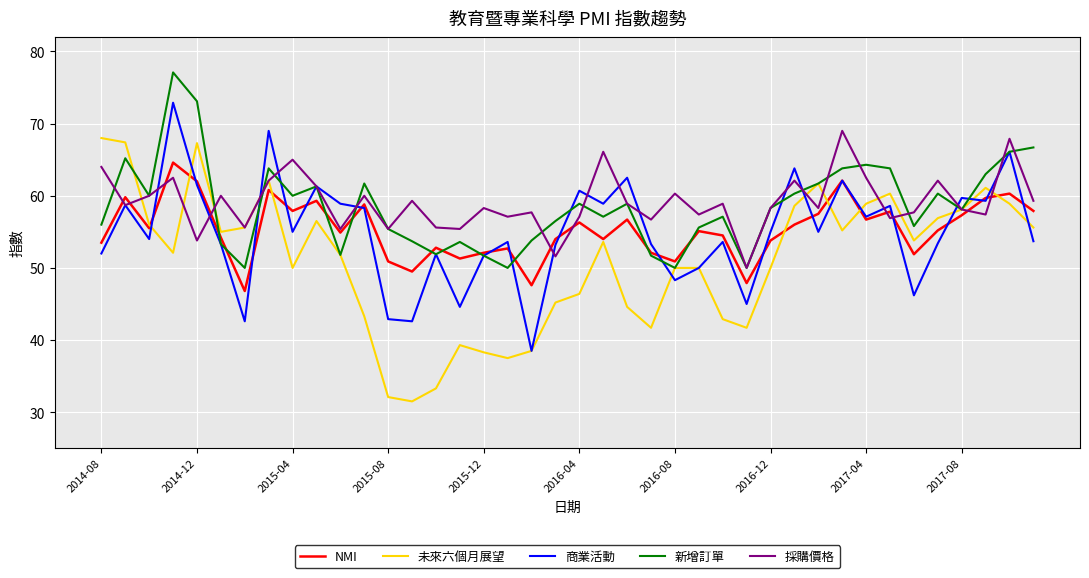

What is the highest value of the 商業活動 series?

72.9